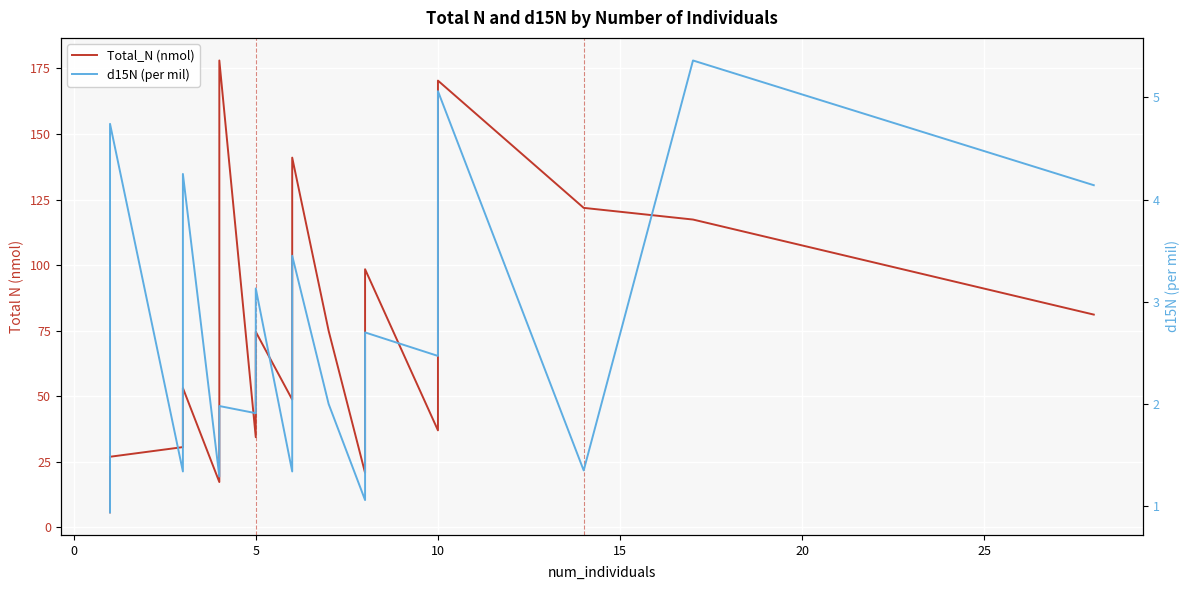

Between 5 and 18, which is larger?

18